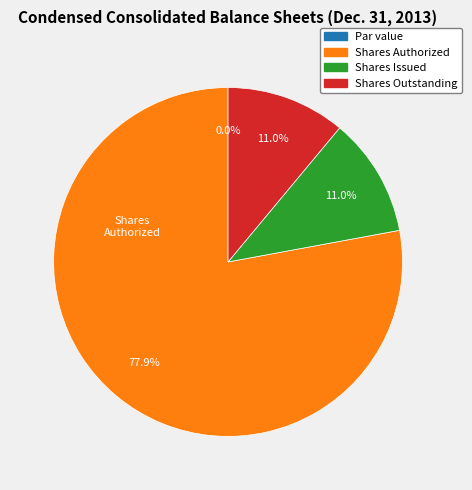

Which slice is the smallest?

Common Stock, Par value